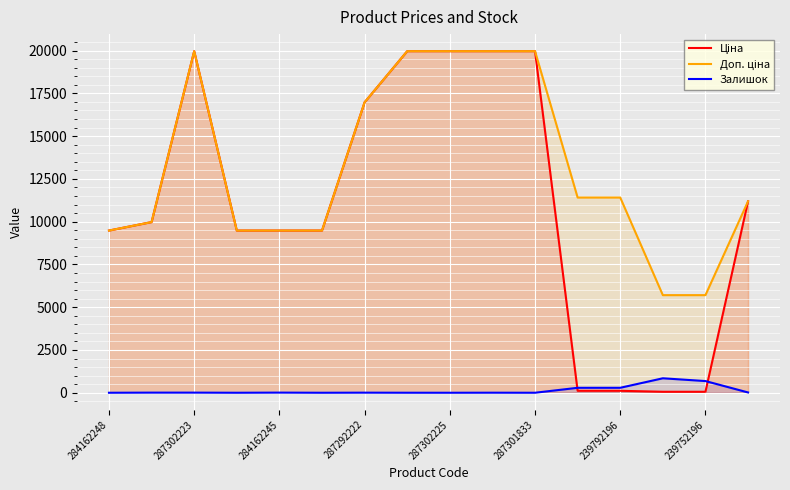

Reading left to right, extract all data points from this chart.

Ціна: 9480.1	9975.0	19964.2	9480.1	9480.1	9480.1	16976.3	19964.2	19964.2	19964.2	19964.2	114.1	114.1	57.0	57.0	11188.2
Доп. ціна: 9480.1	9975.0	19964.2	9480.1	9480.1	9480.1	16976.3	19964.2	19964.2	19964.2	19964.2	11410.0	11410.0	5705.0	5705.0	11188.2
Залишок: 0.0	7.0	7.0	0.0	8.0	0.0	5.0	1.0	0.0	3.0	0.0	289.0	290.0	845.0	683.0	17.0